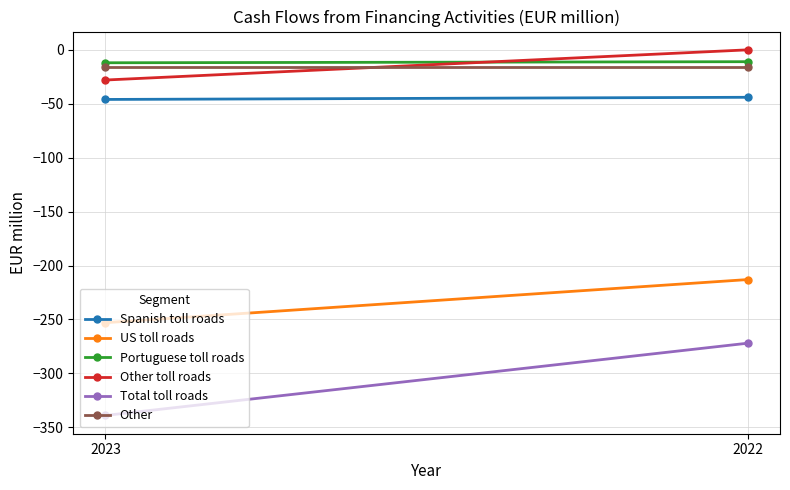

What is the lowest value of the Other series?

-16